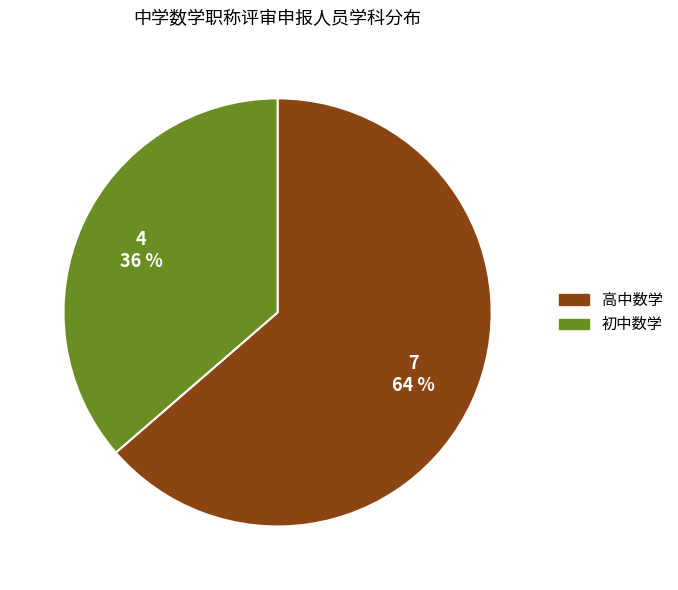

How many segments does this pie chart have?

2